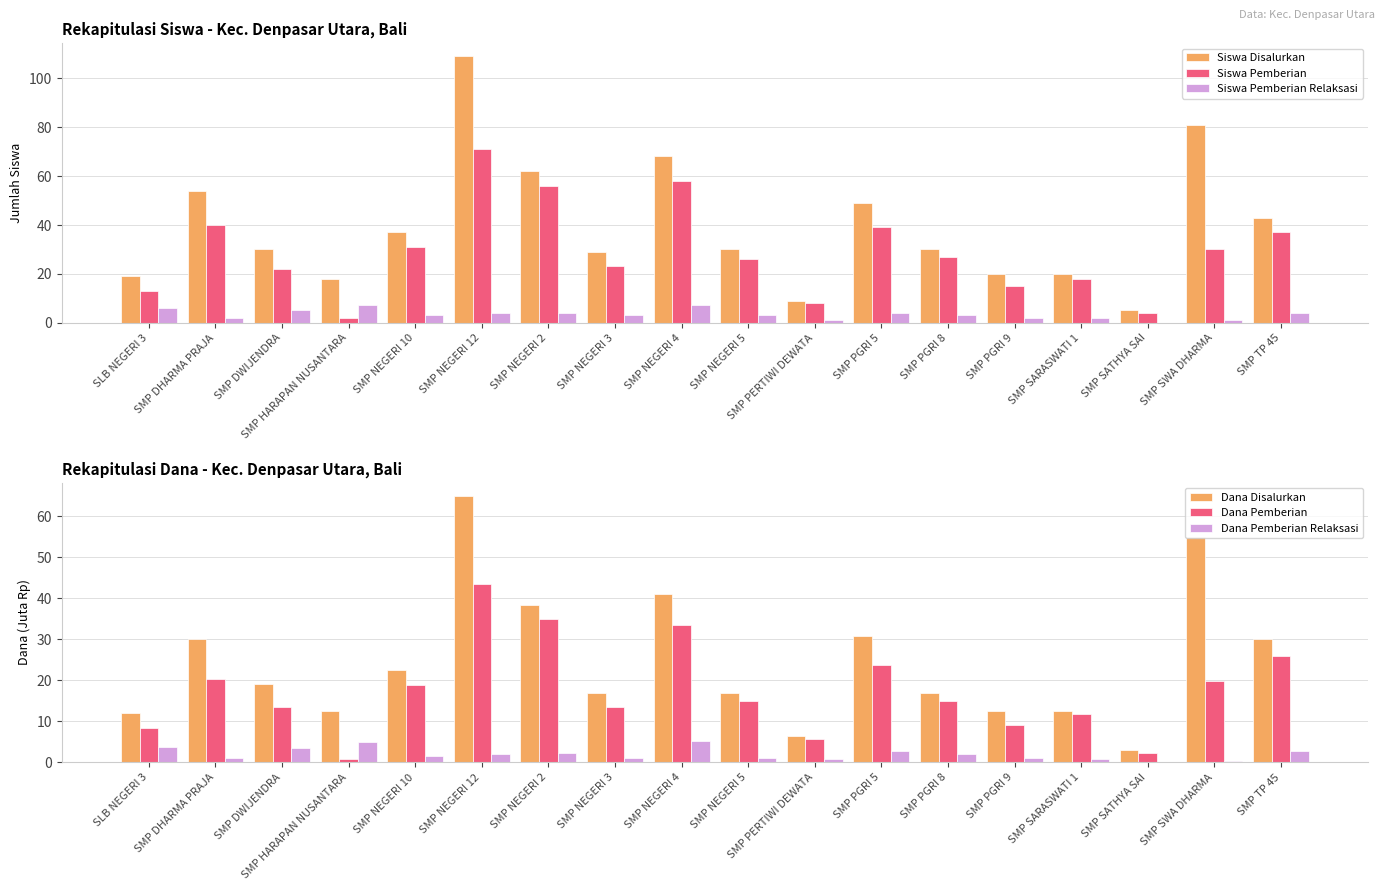

Read the Dana Disalurkan value at SMP NEGERI 10.

22.5